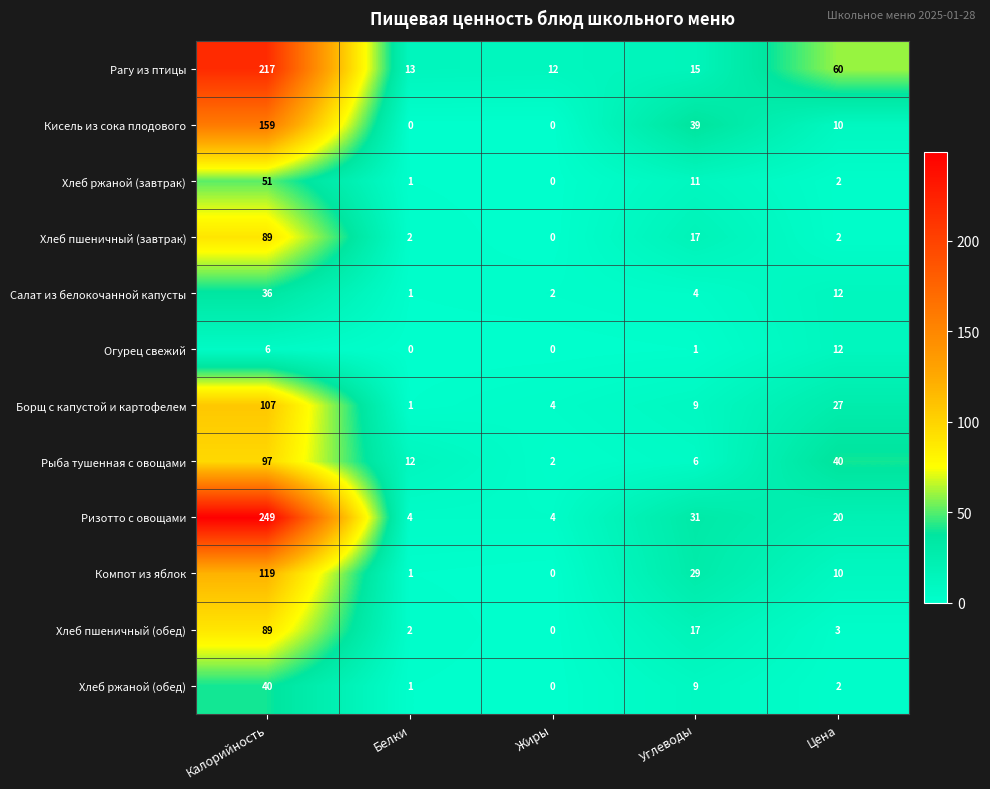

What is the sum of all Кисель из сока плодового values?

208